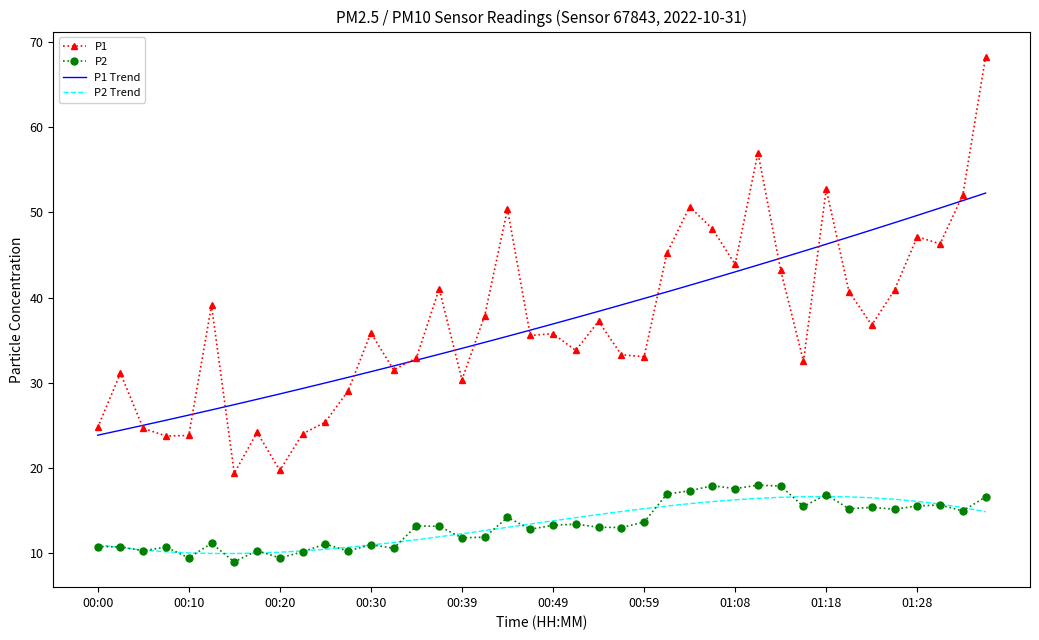

True or false: P1 Trend and P2 cross at least once.

False